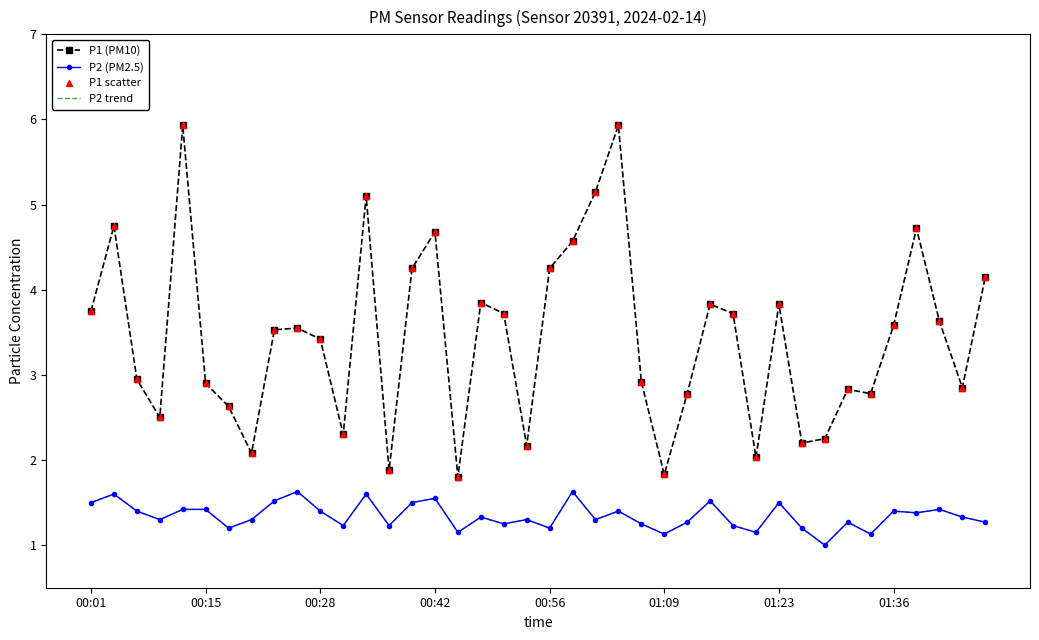

At how many categories does at least one series exceed 5?

4